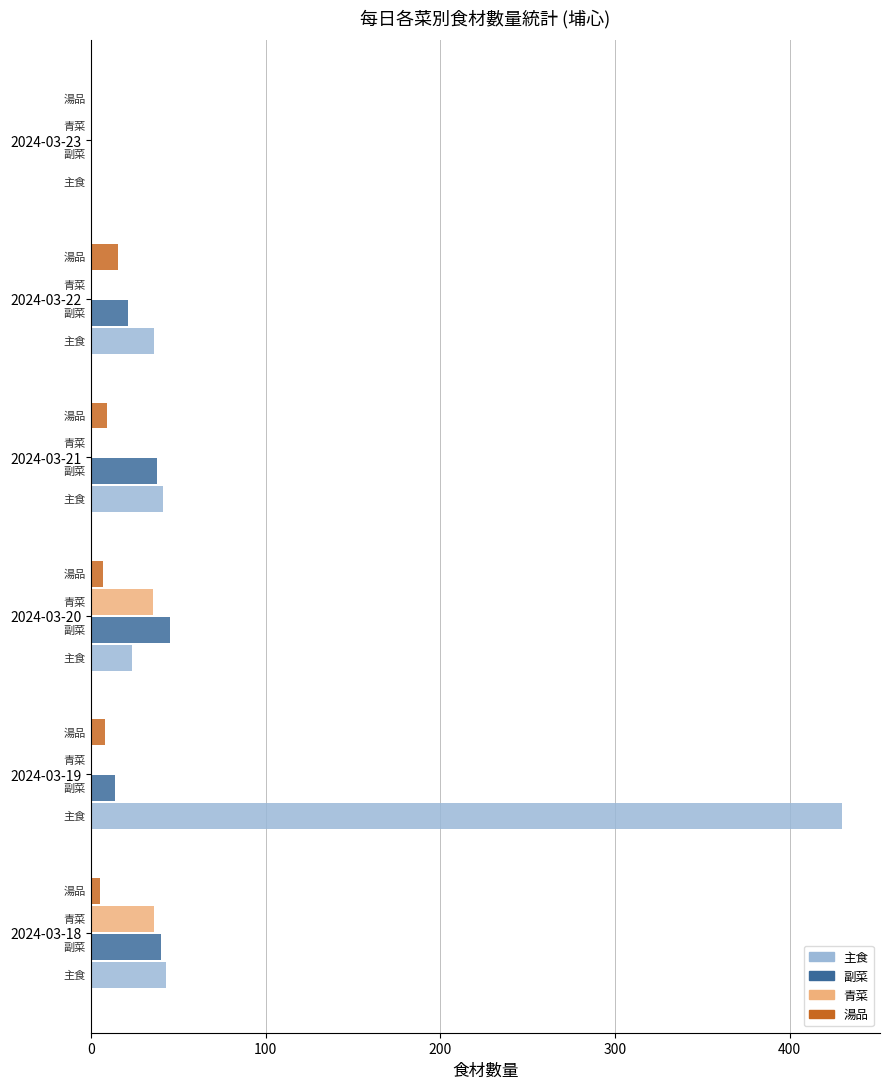

How many distinct data groups are displayed?

4